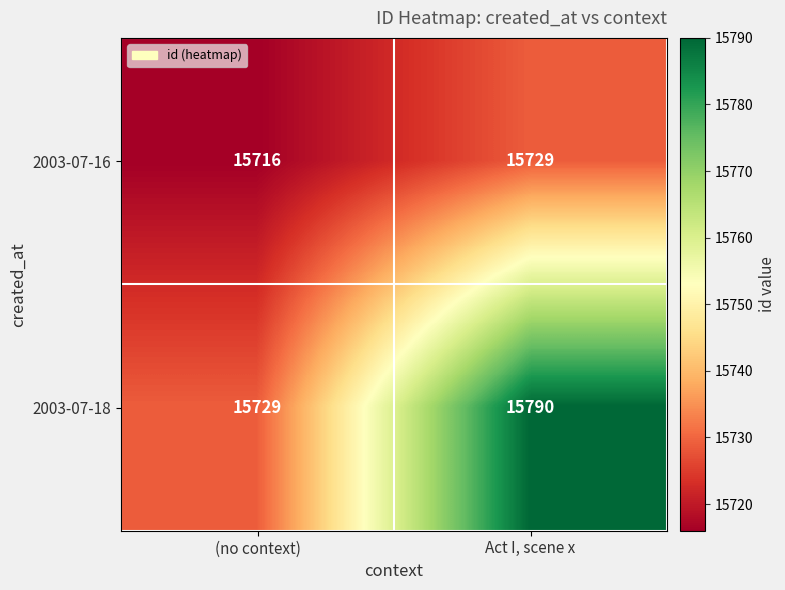

Reading left to right, what are all the values shown in this chart?

2003-07-16: 15716	15729
2003-07-18: 15729	15790